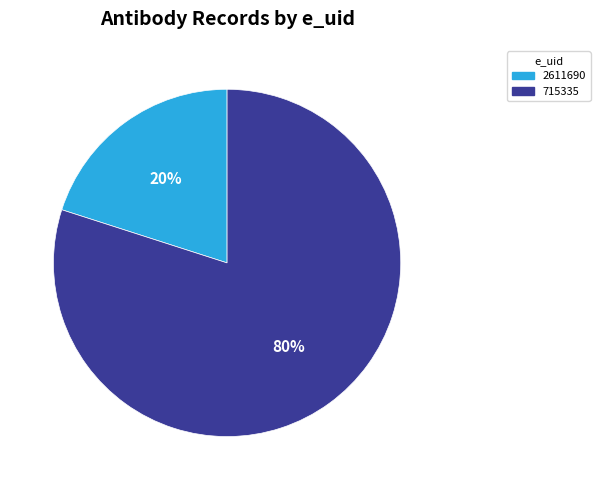

What is the majority slice?

715335